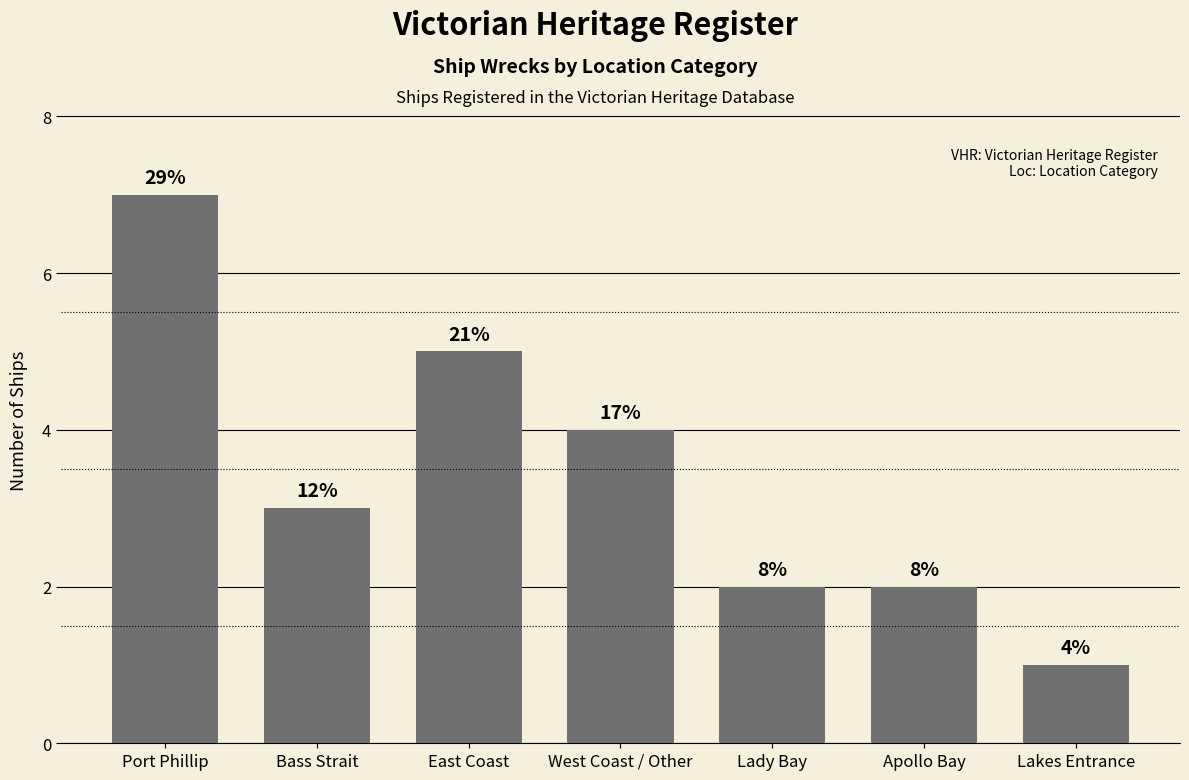

What is the change in value from Bass Strait to West Coast / Other?

+1